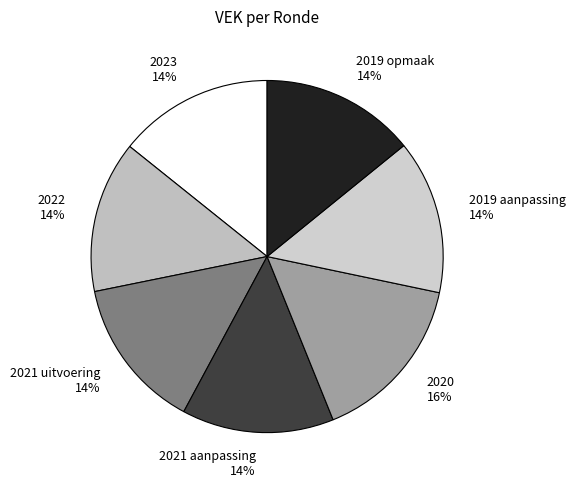

Do 2019 opmaak and 2021 uitvoering together represent more than half of the pie?

No